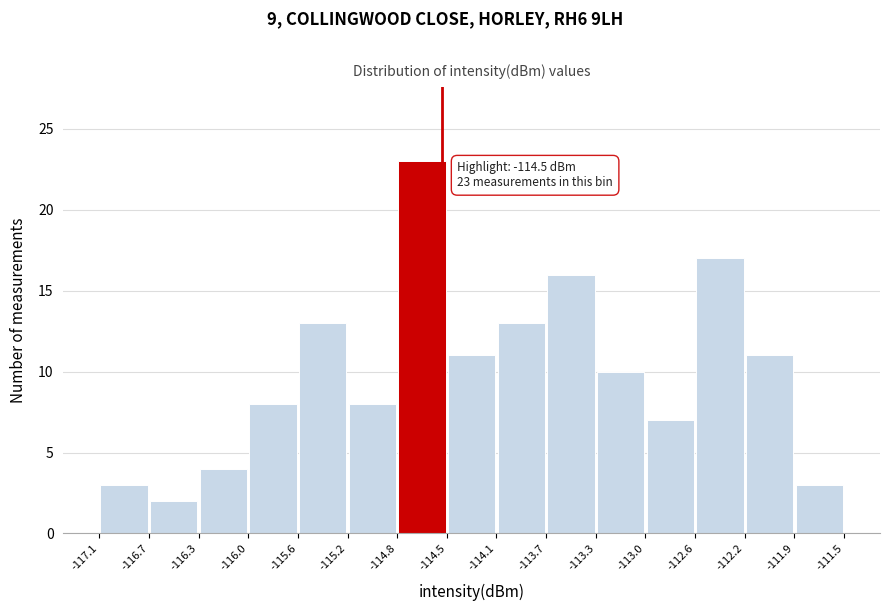

Which range on the x-axis has the tallest bar?

-114.8 to -114.5